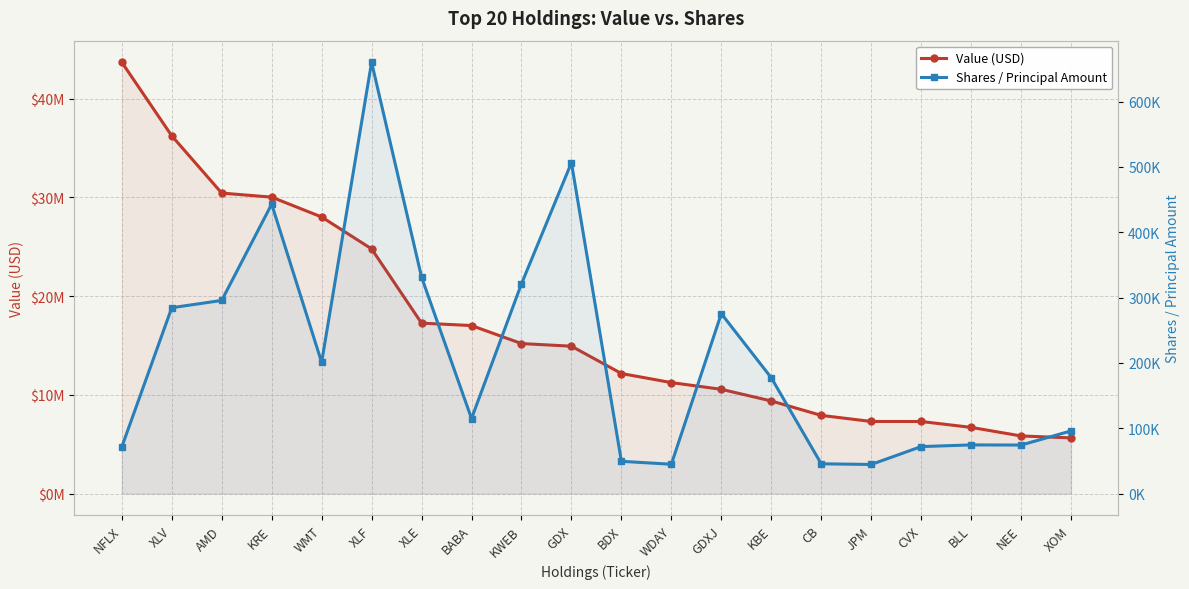

True or false: Value (USD) and Shares / Principal Amount intersect in this chart.

False